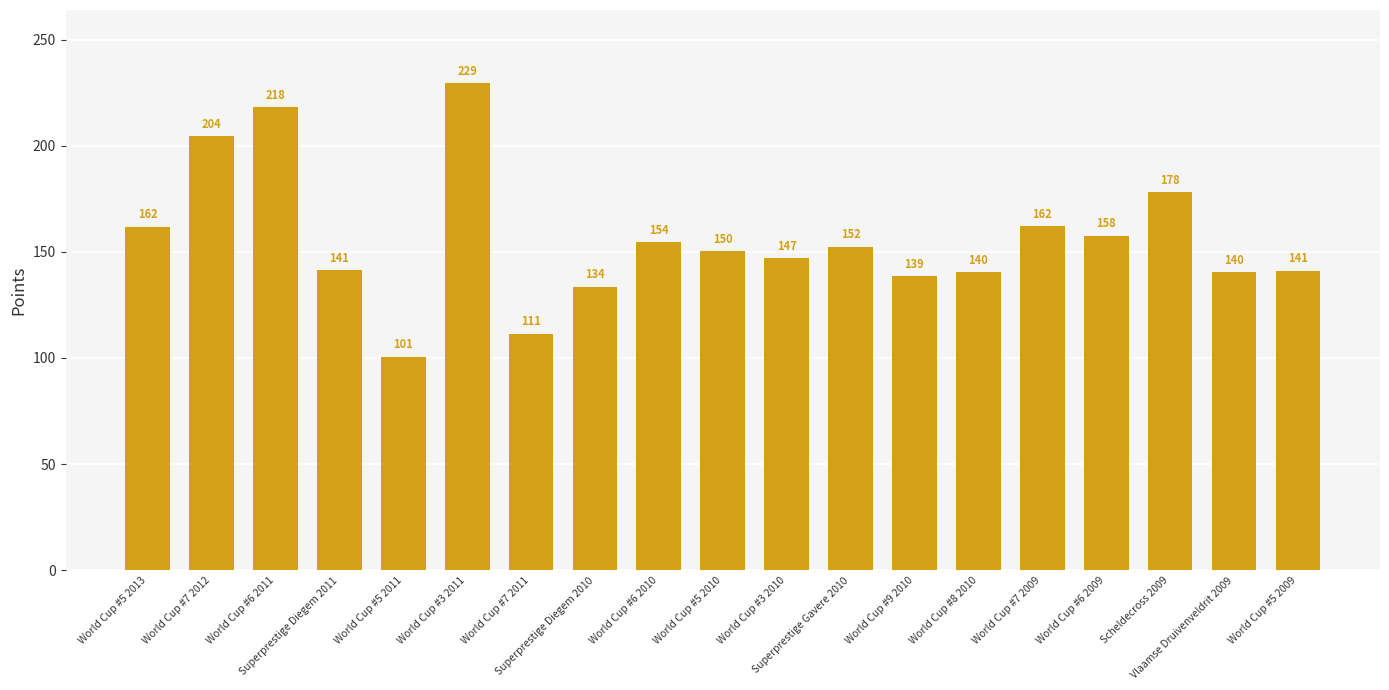

What is the difference between the values at Scheldecross 2009 and World Cup #7 2009?

15.8